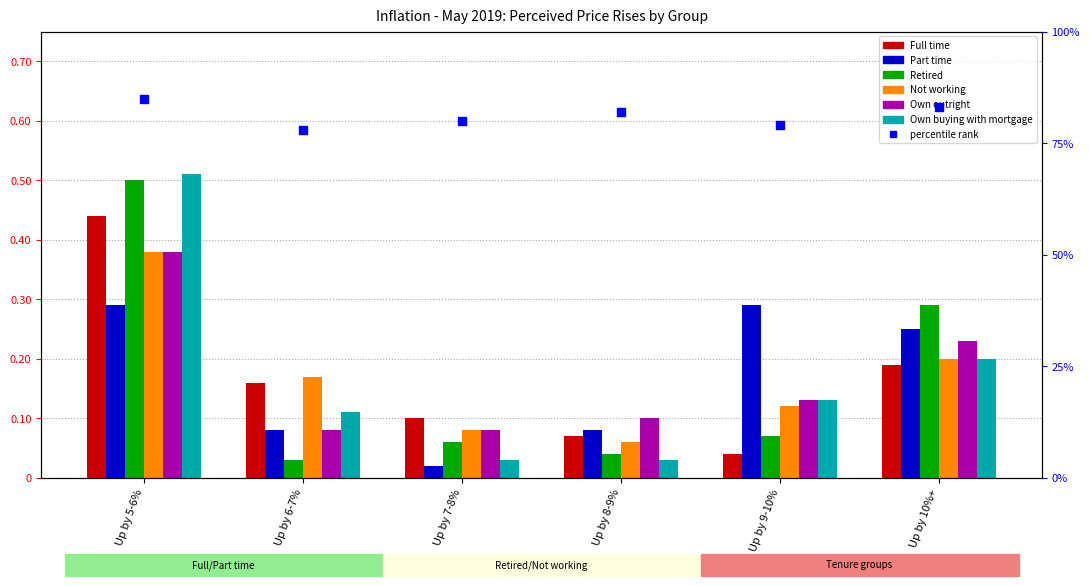

What is the total value across all series at Up by 7-8%?

0.4